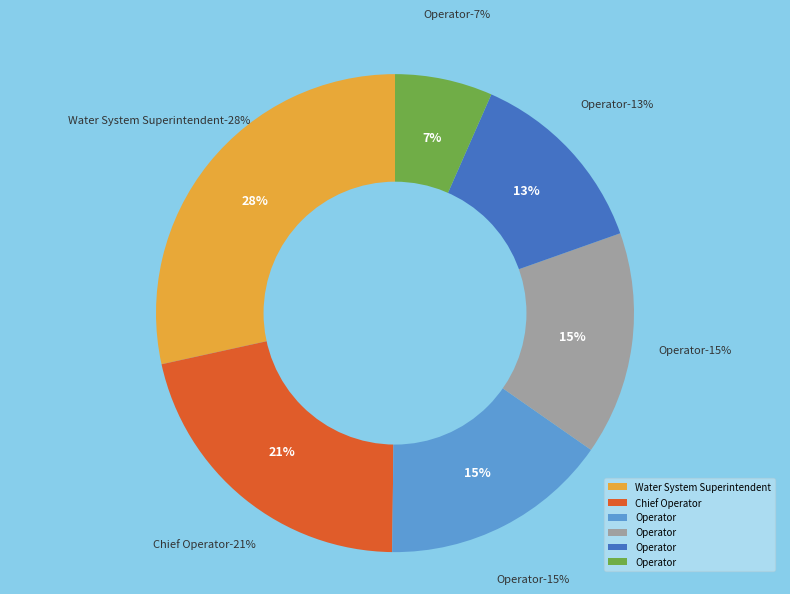

Do Operator (59365) and Chief Operator together represent more than half of the pie?

No